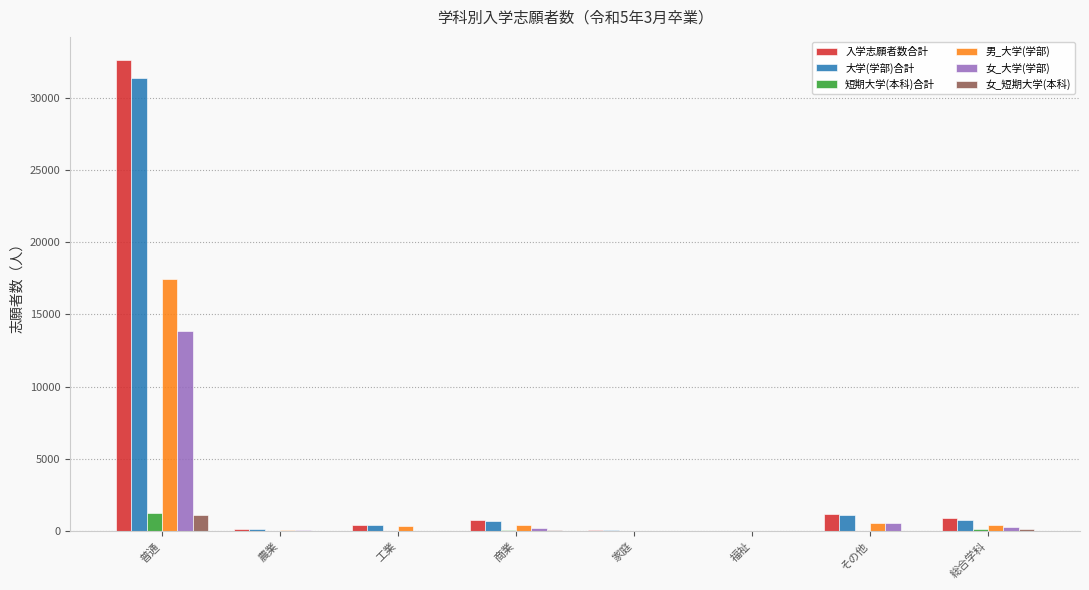

What is the sum of all 大学(学部)合計 values?

34551